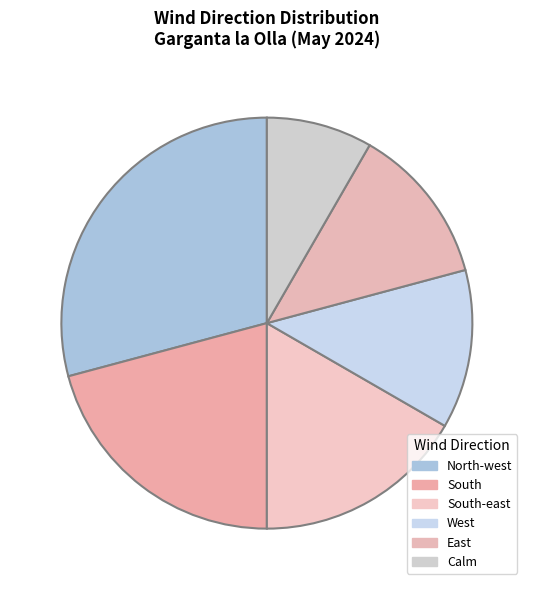

How many slices are in this pie chart?

6